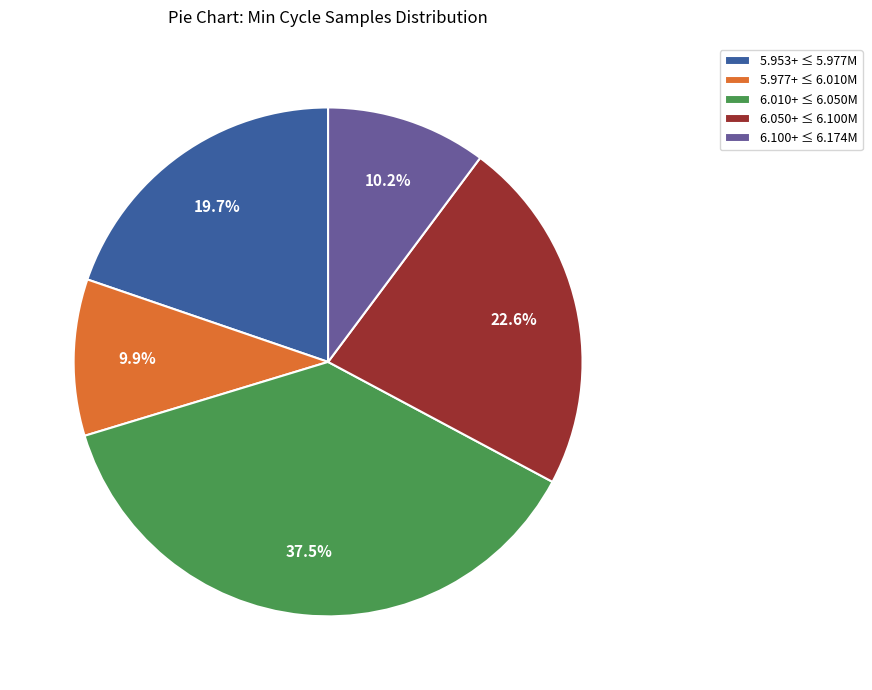

What is the ratio of the value at 6.100+ ≤ 6.174M to the value at 6.010+ ≤ 6.050M?

0.3